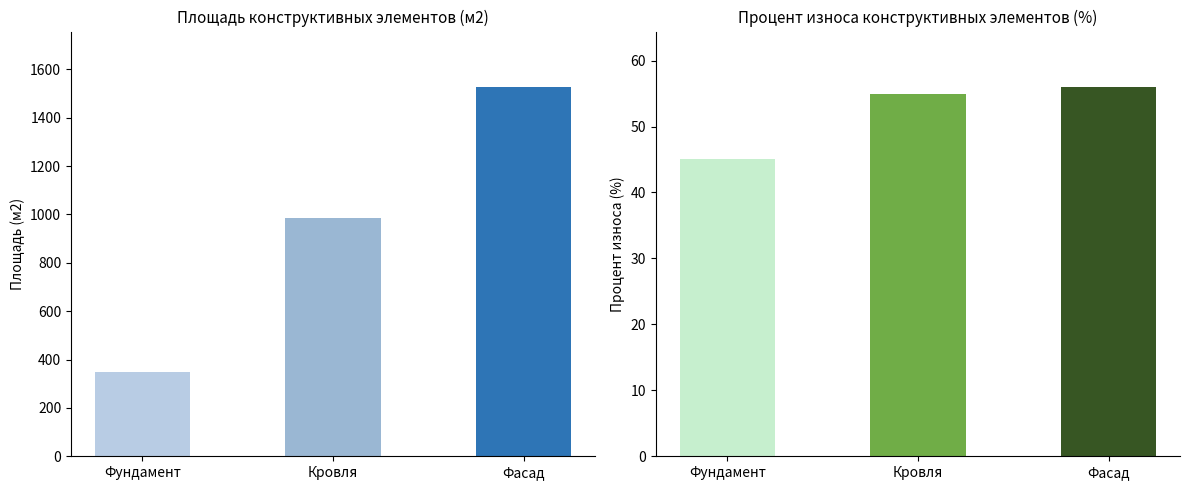

What is the sum of the Процент износа (%) values at Фасад and Кровля?

111.0